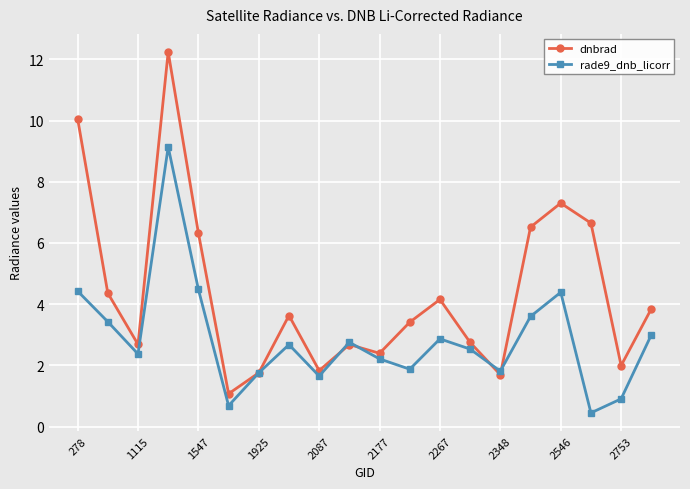

Which series has the widest spread of values?

dnbrad